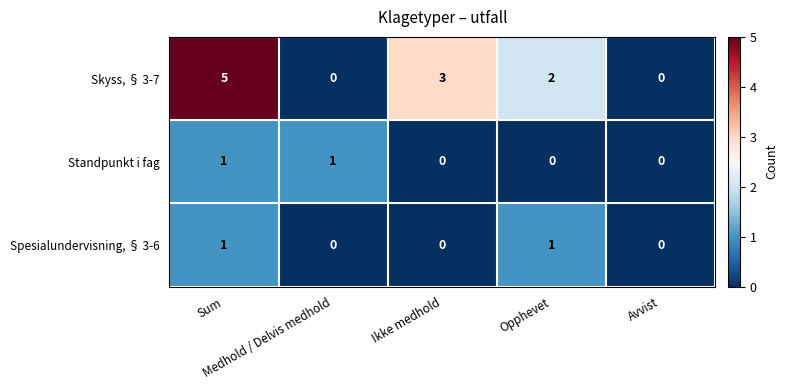

Count the Skyss, § 3-7 values in the range 0 to 3.

4